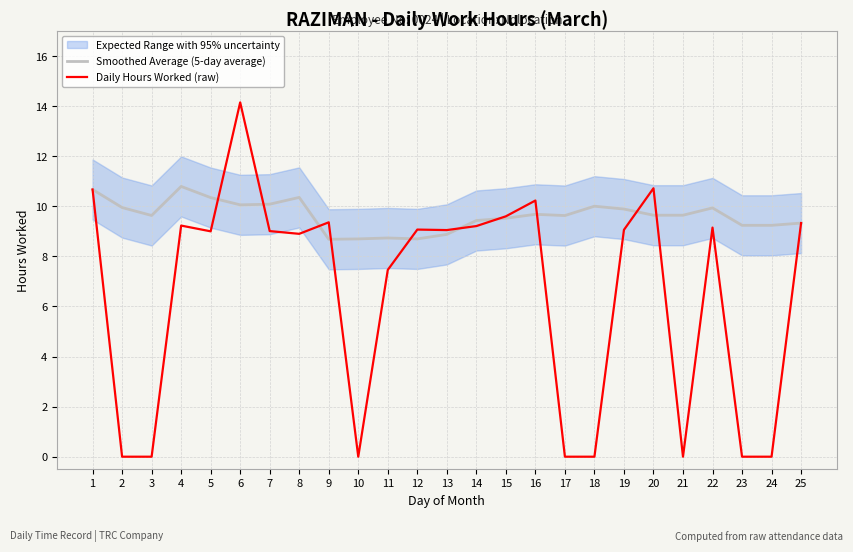

Is the value of Smoothed Average (5-day average) at 11 greater than the value of Daily Hours Worked (raw) at 9?

No